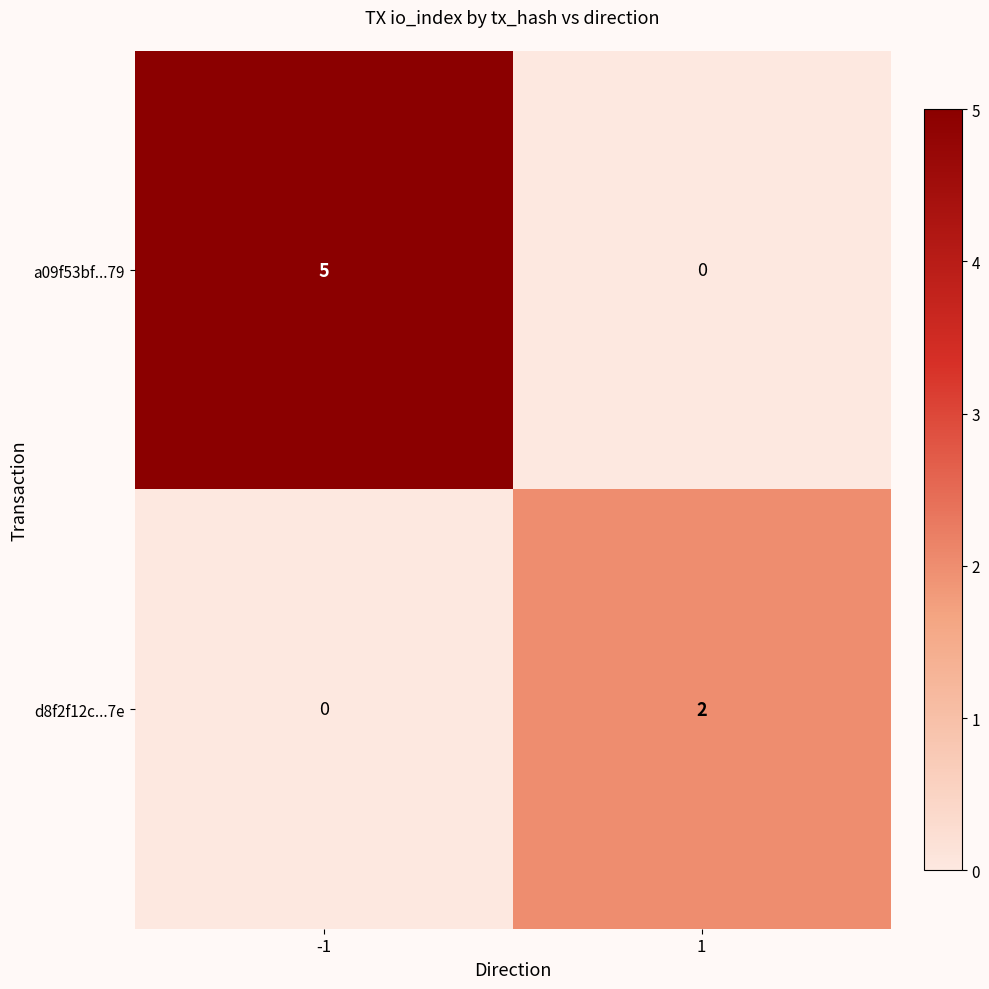

The d8f2f12c...7e series shows 1 at -1. True or false?

False